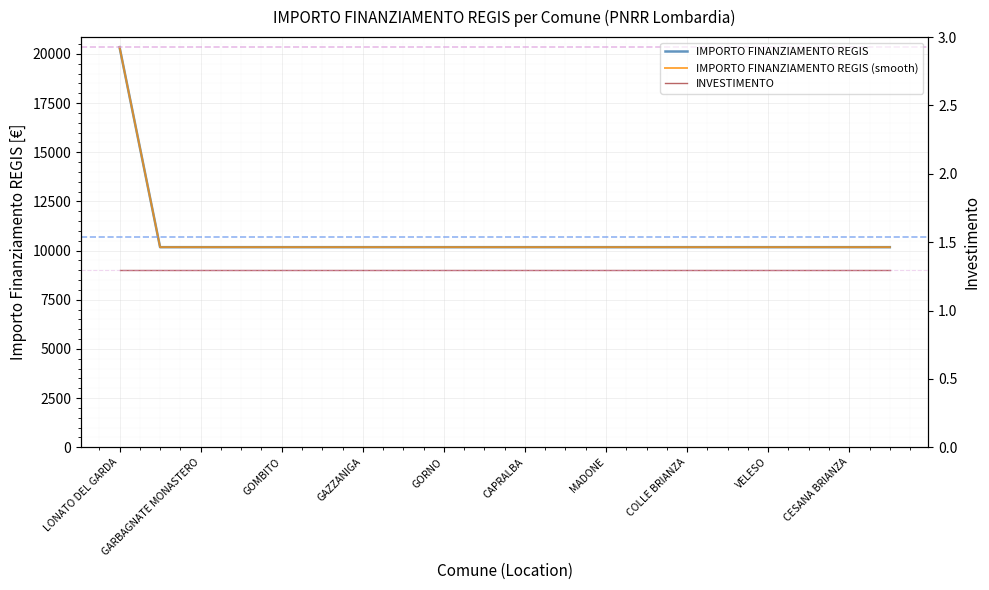

What is the value of the 17th point from the left?

10172